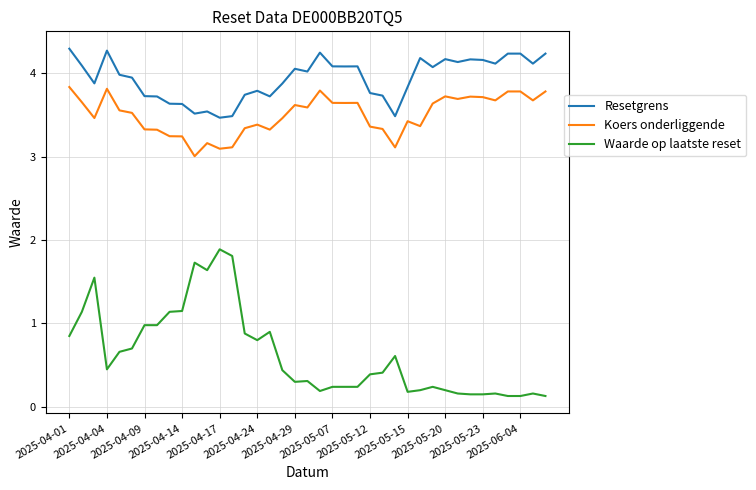

Which series has the widest spread of values?

Waarde op laatste reset